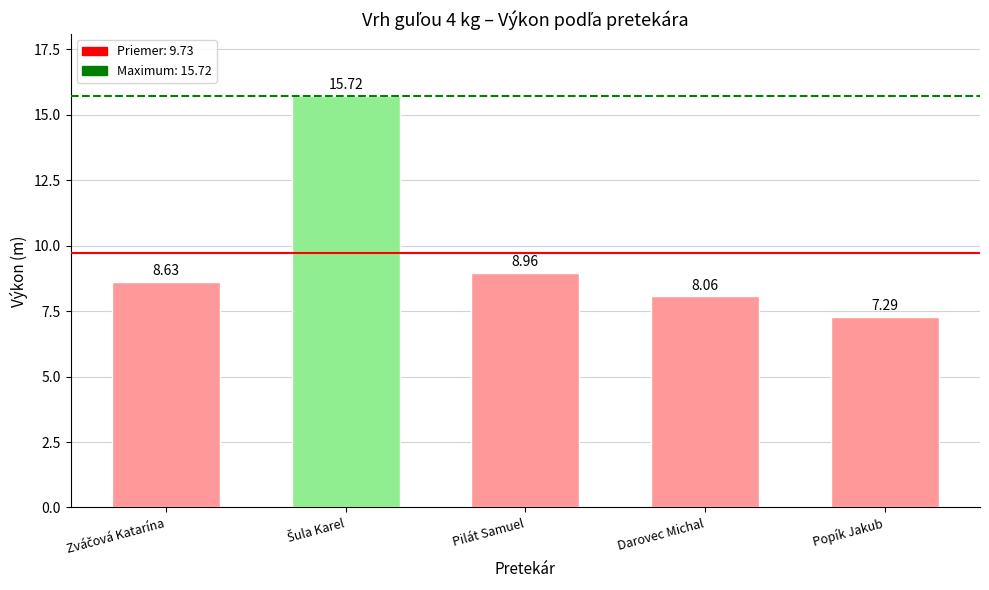

What is the difference between the second highest and minimum values?

1.7